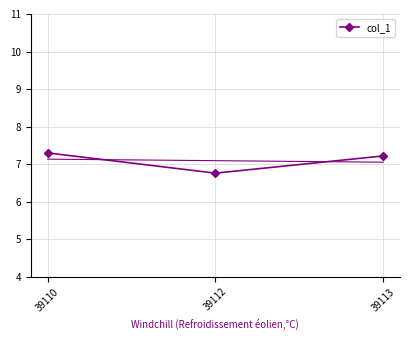

List the labels in order of value, largest first.

39110, 39113, 39112